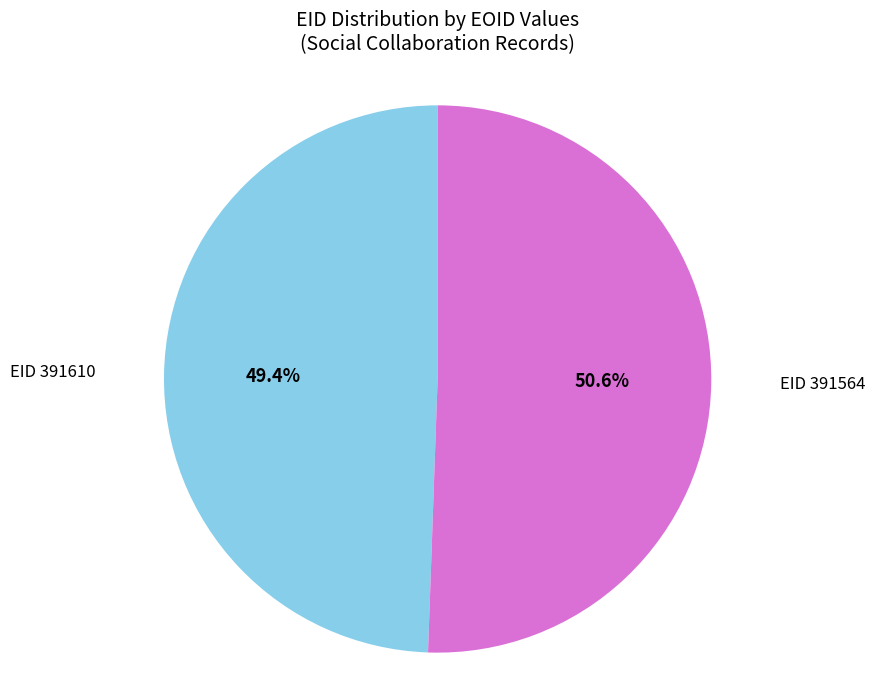

Is there a majority slice in this chart?

Yes